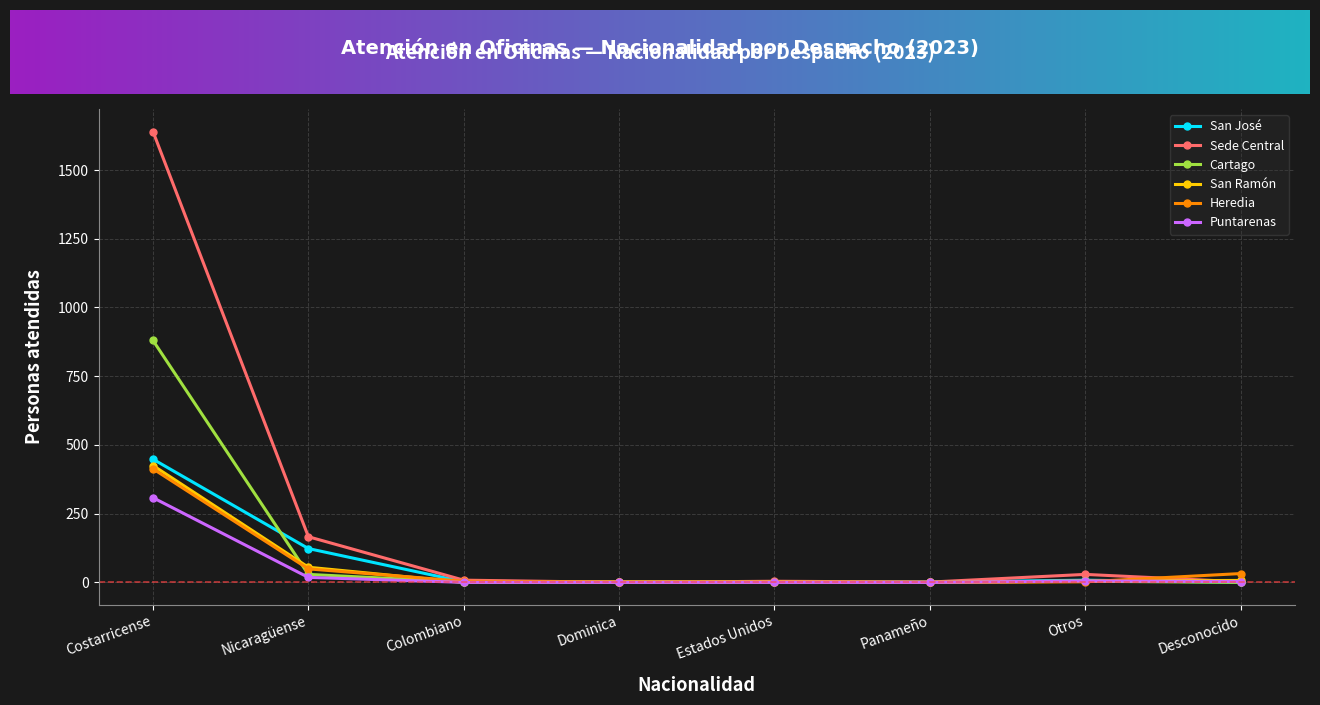

At which label is Heredia closest to 206?

Nicaragüense